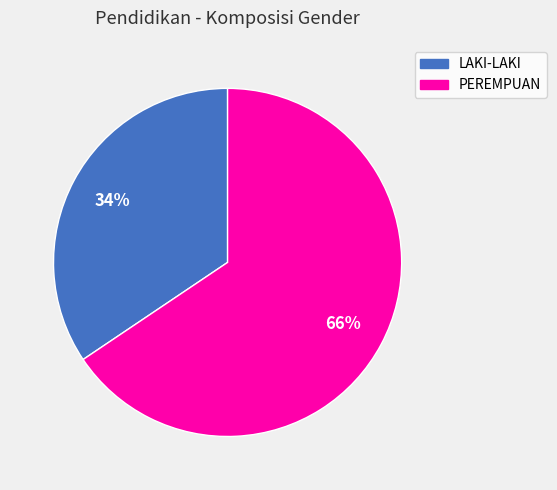

Rank the categories by value from lowest to highest.

LAKI-LAKI, PEREMPUAN